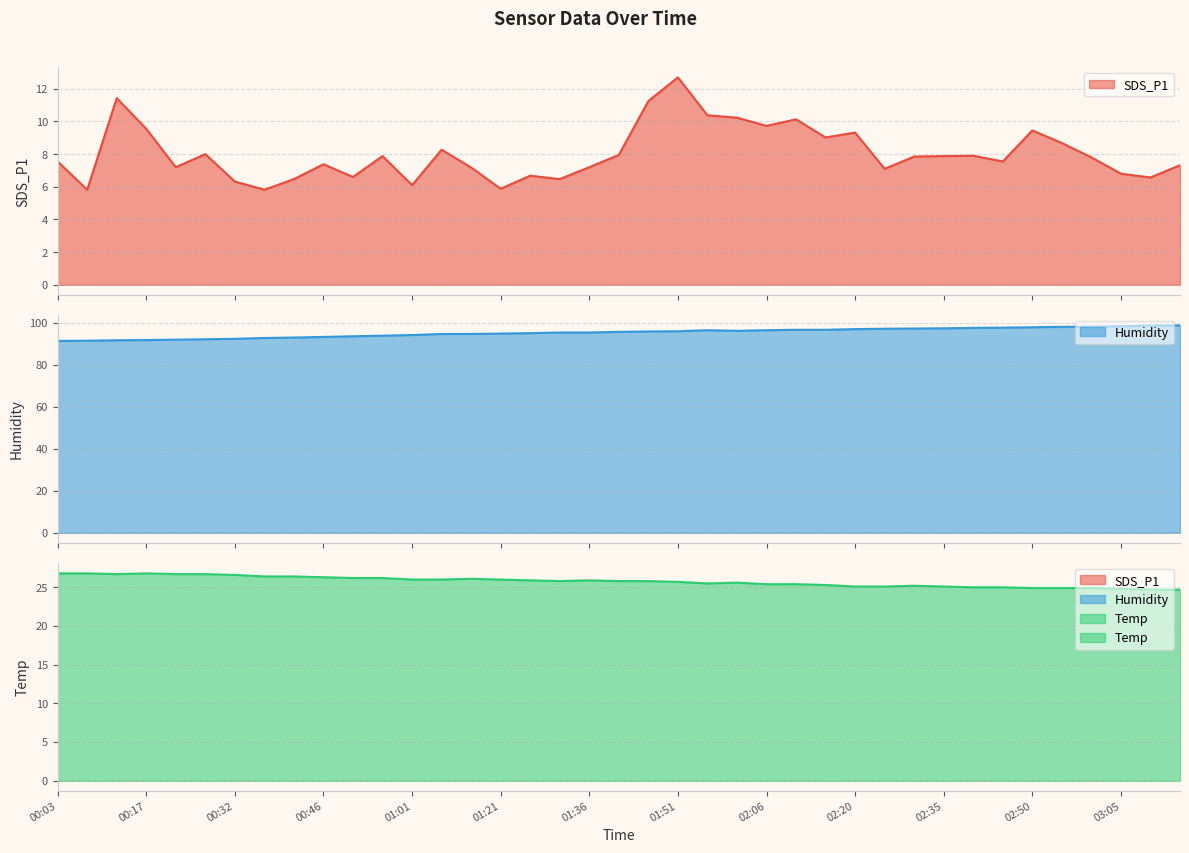

What are all the series names shown in the legend?

SDS_P1, Humidity, Temp